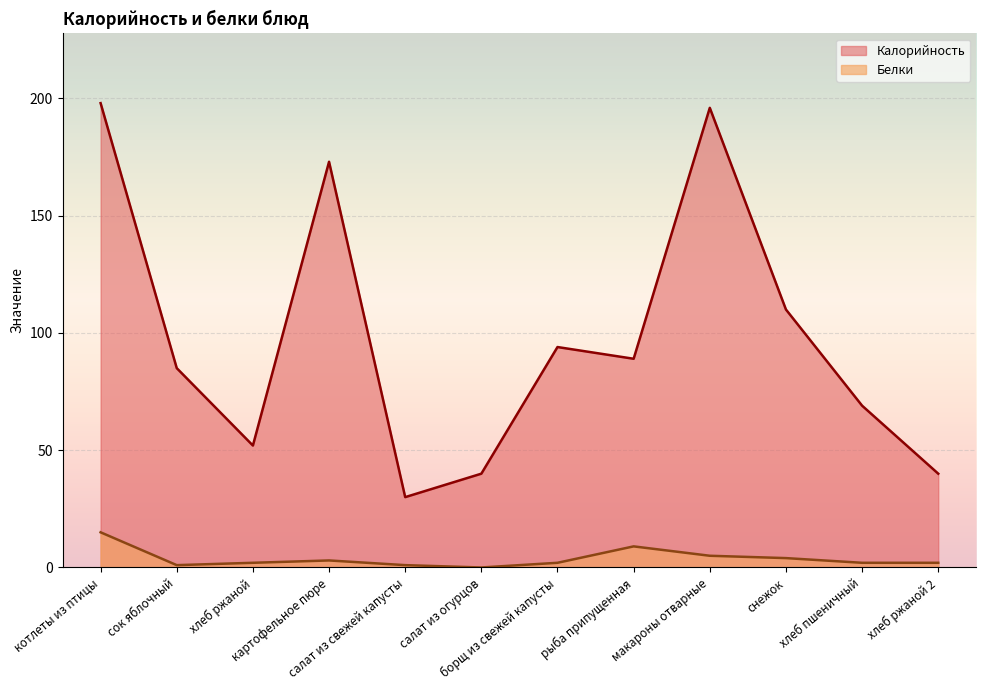

At which label does Белки reach its minimum?

салат из огурцов